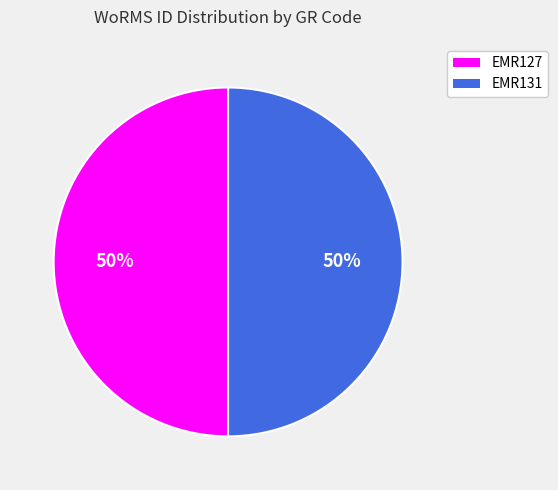

What is the ratio of the value at EMR131 to the value at EMR127?

1.0